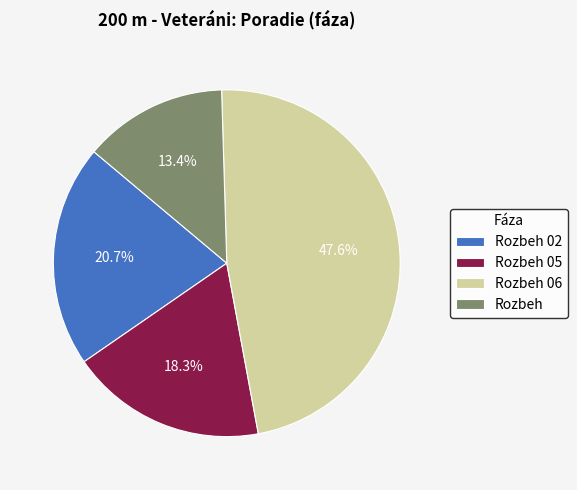

Is the sum of Rozbeh 06 and Rozbeh 02 greater than half?

Yes